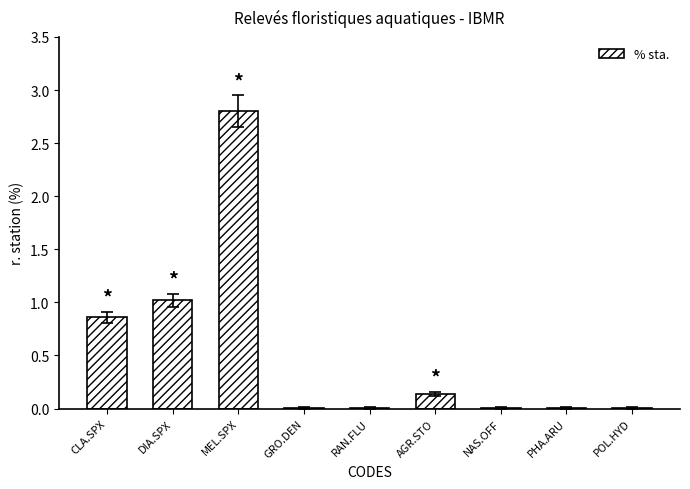

The chart shows a value of 1.0 at DIA.SPX. True or false?

True